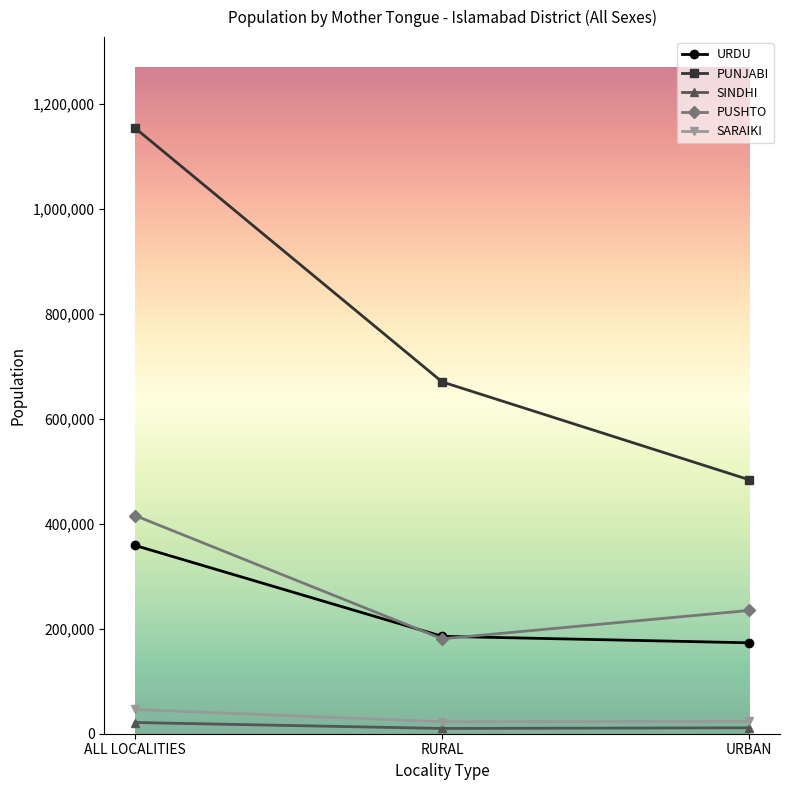

Is the value of PUSHTO at RURAL greater than the value of SINDHI at RURAL?

Yes